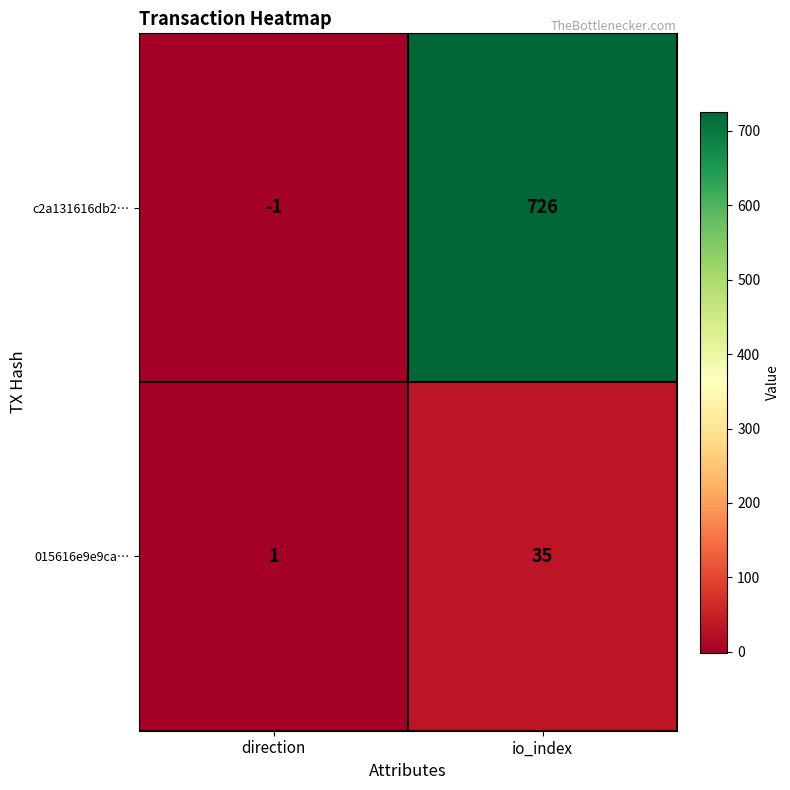

Which series has the widest spread of values?

c2a131616db2…